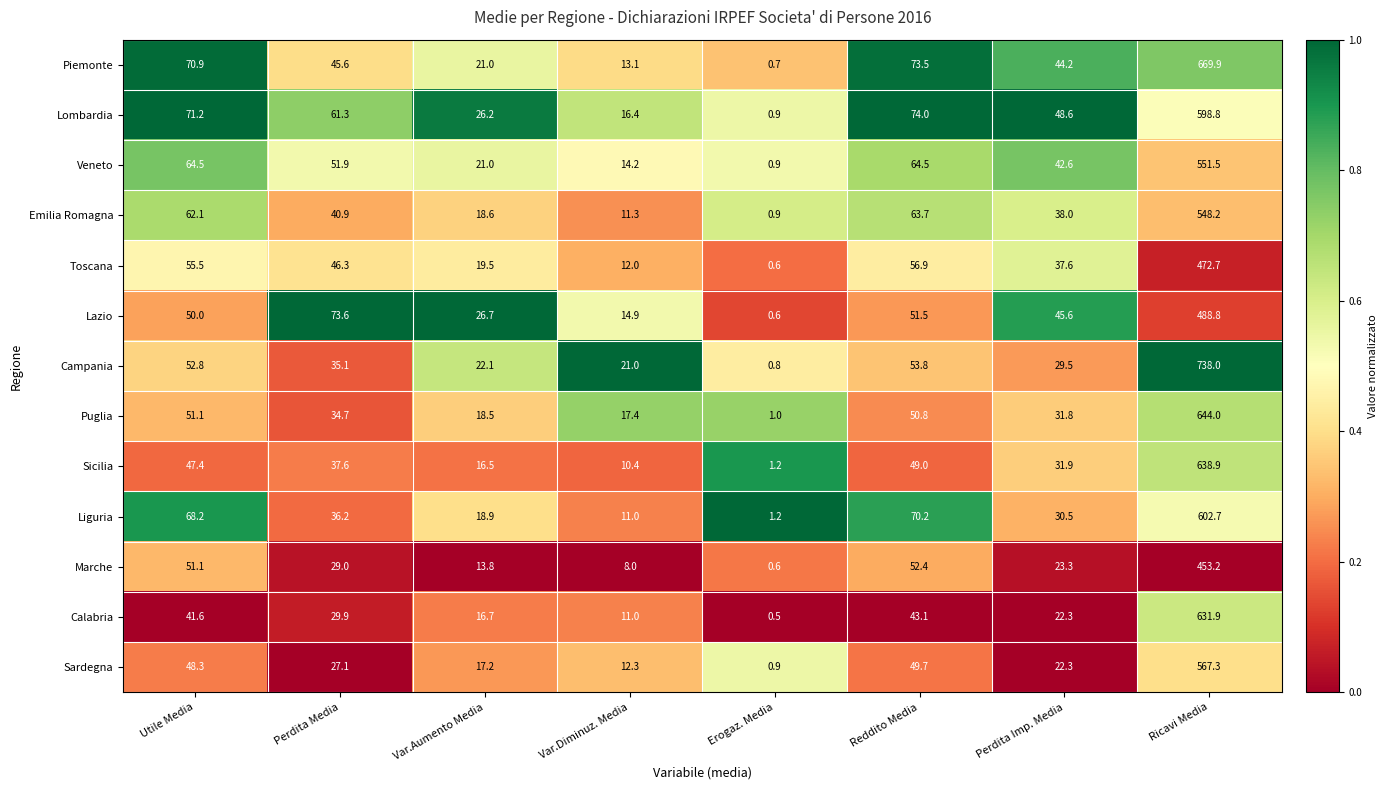

Read the Puglia value at Ricavi Media.

644.0